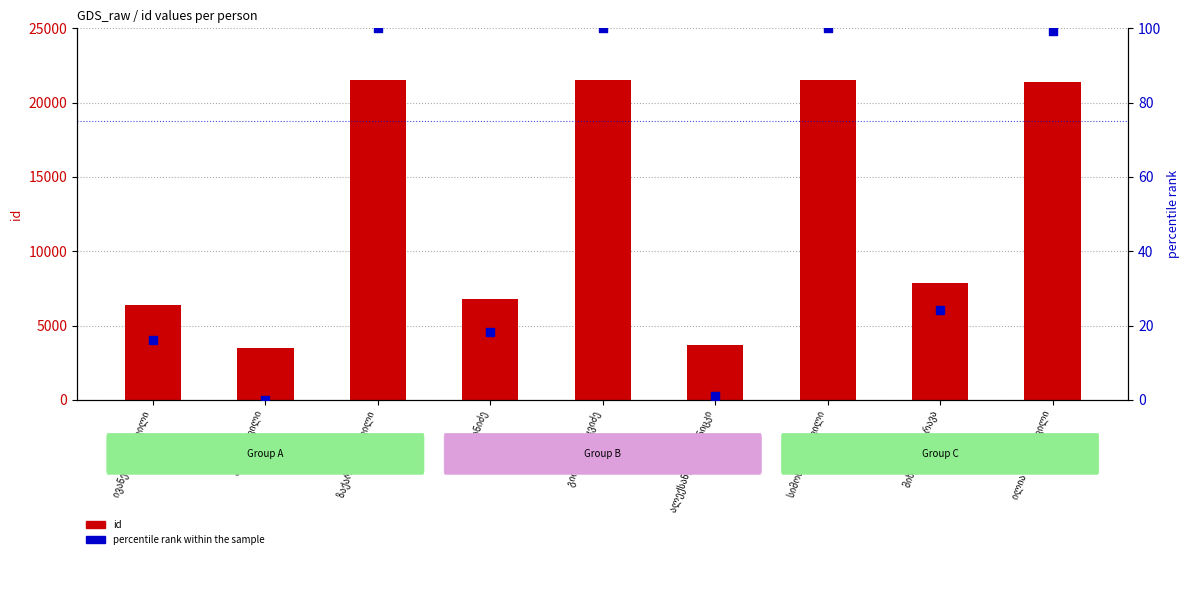

At how many categories does at least one series exceed 10205?

4